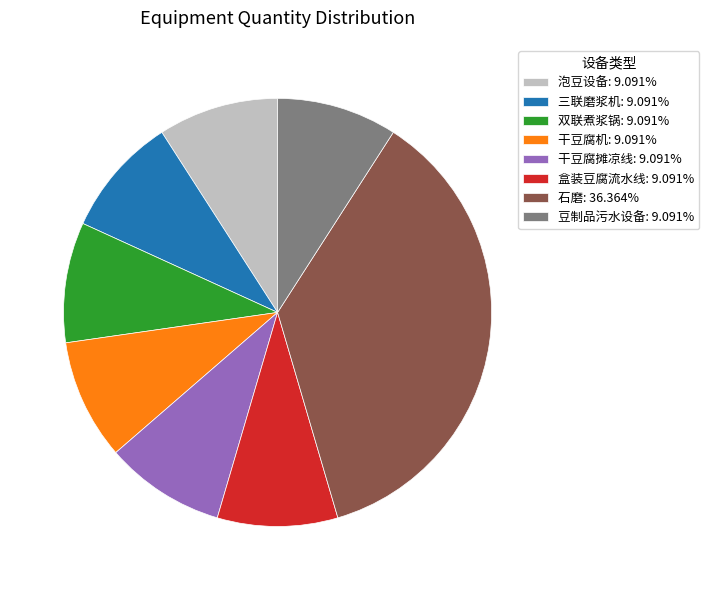

Do 豆制品污水设备: 9.091% and 盒装豆腐流水线: 9.091% together represent more than half of the pie?

No